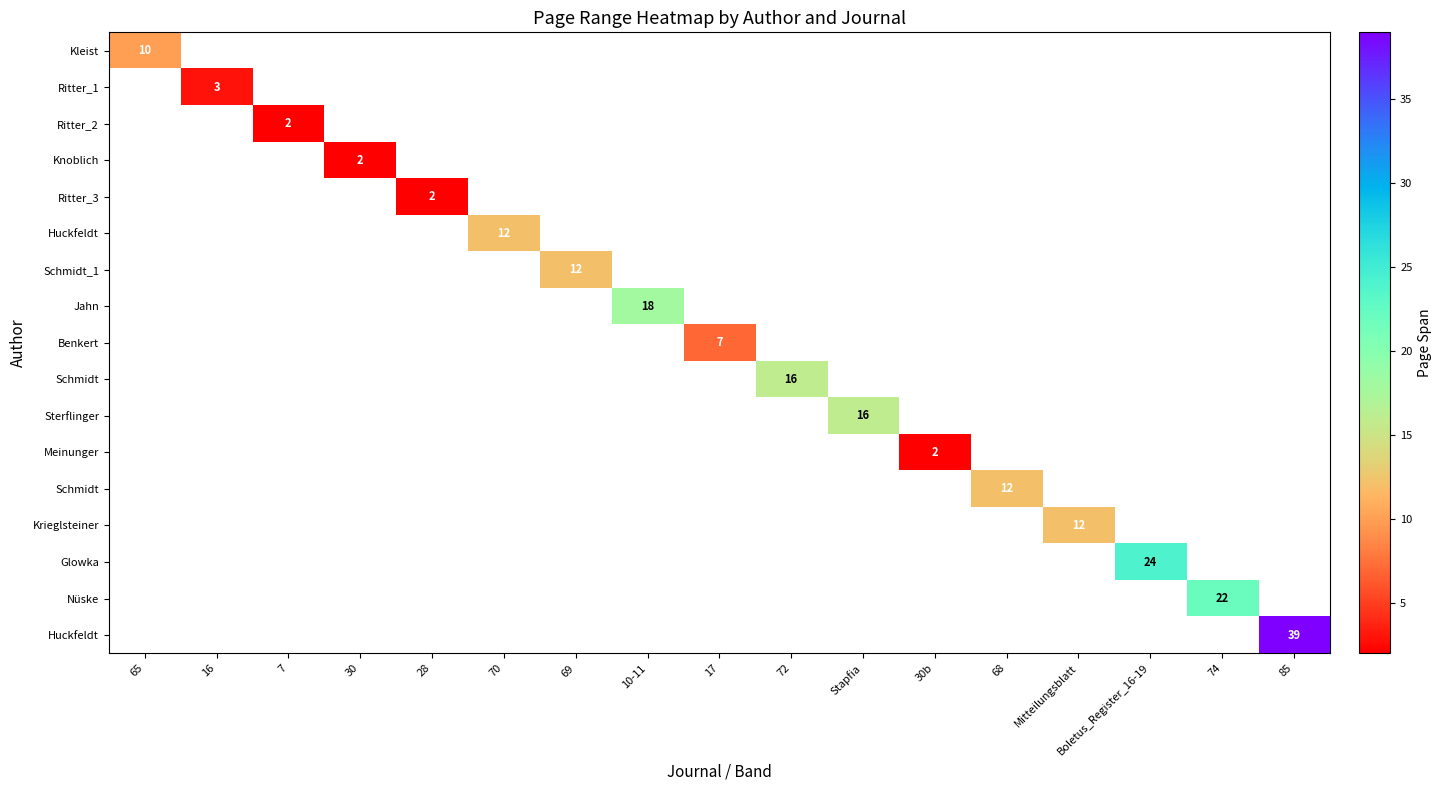

Which category has the lowest value across all series?

7